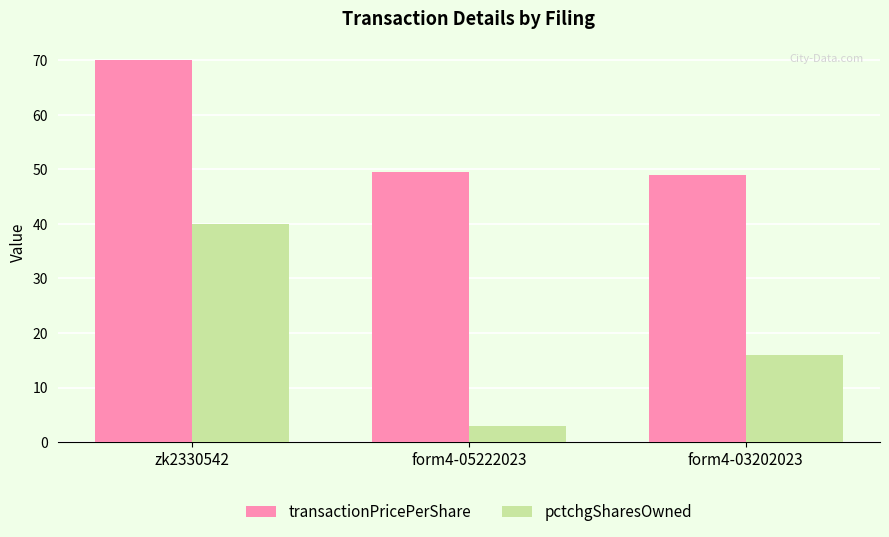

True or false: transactionPricePerShare has a value of 49.5 at form4-05222023.

True